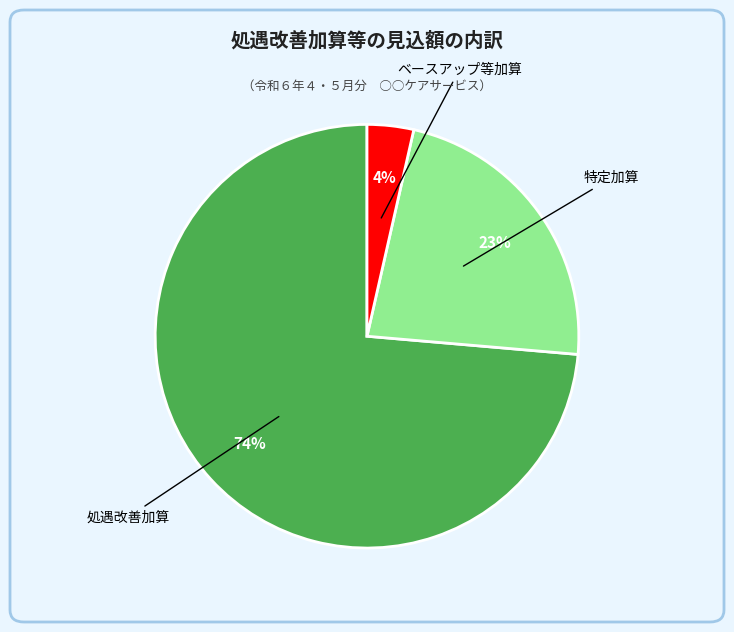

Count the number of slices in the pie.

3